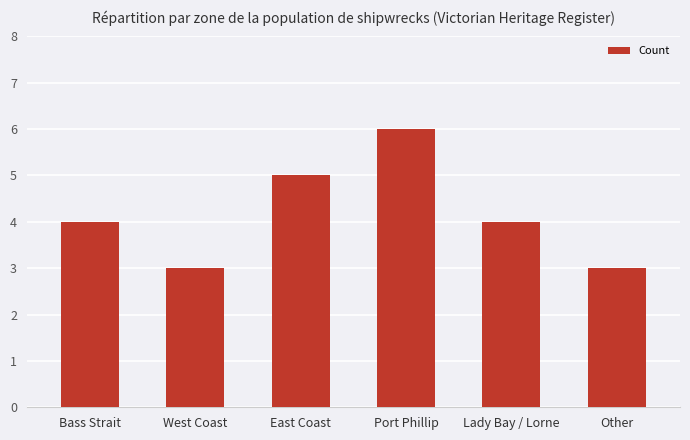

What is the label of the 3rd bar from the right?

Port Phillip